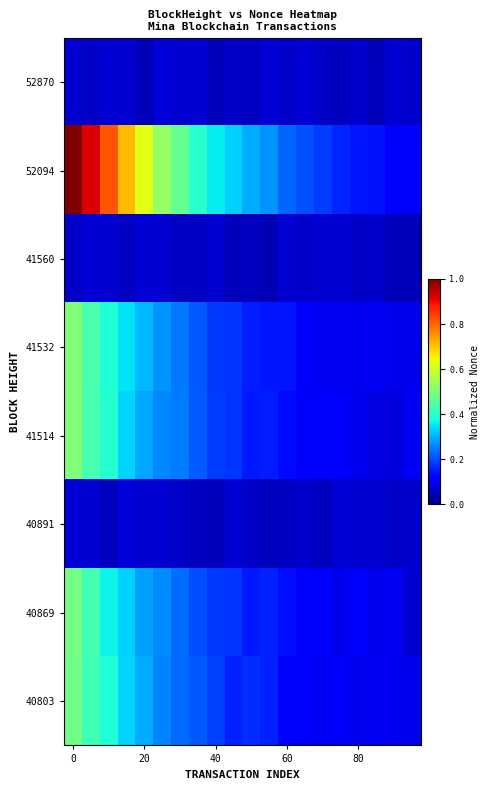

How many data points does each series have?

20